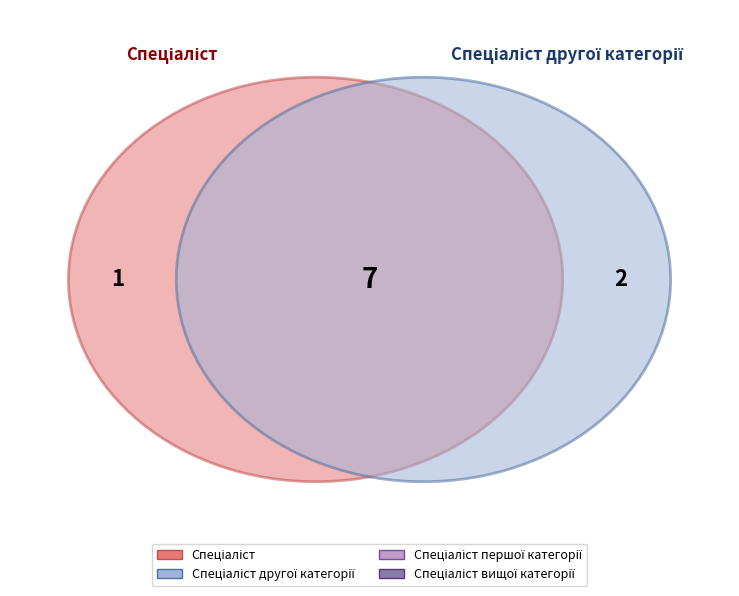

Count the number of slices in the pie.

4